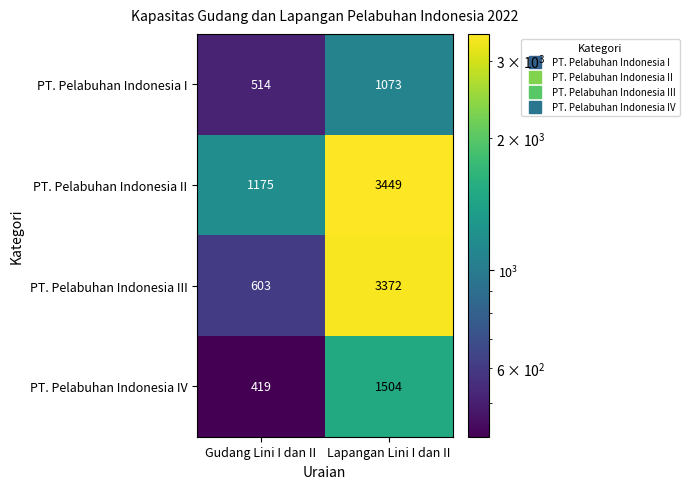

At which label does PT. Pelabuhan Indonesia I reach its peak?

Lapangan Lini I dan II